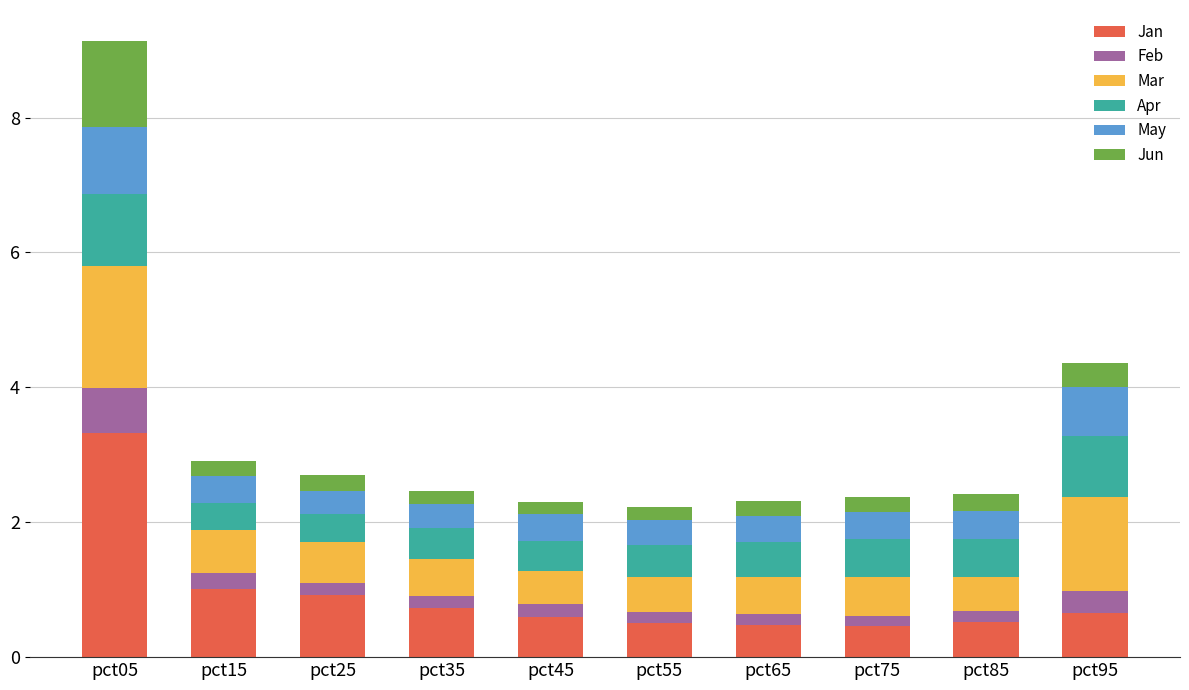

What is the average value of the Jan series?

0.9